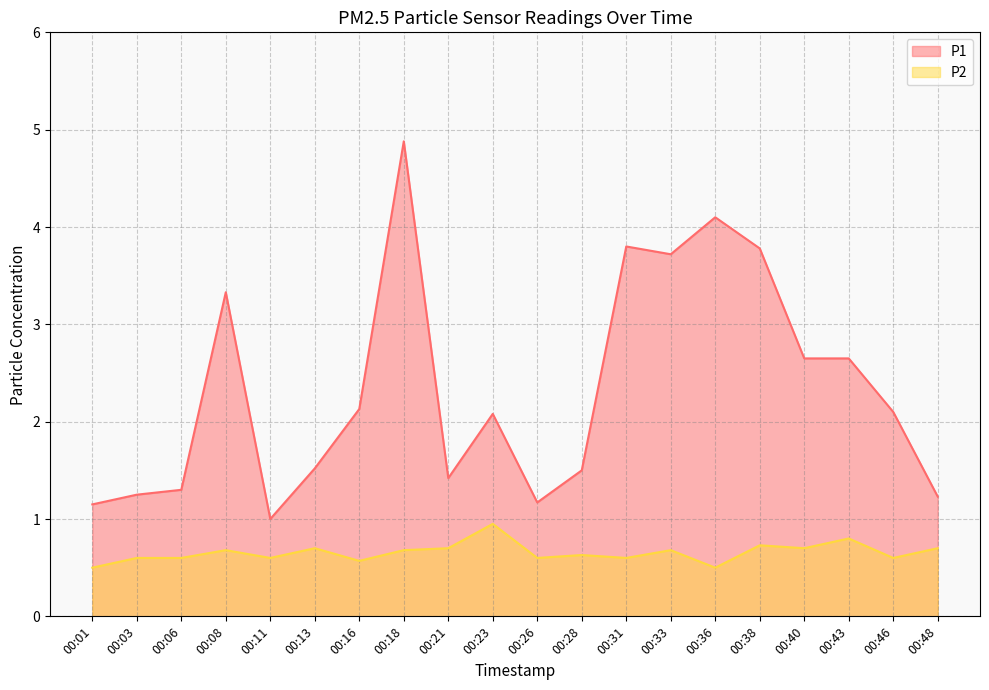

What are all the series names shown in the legend?

P1, P2